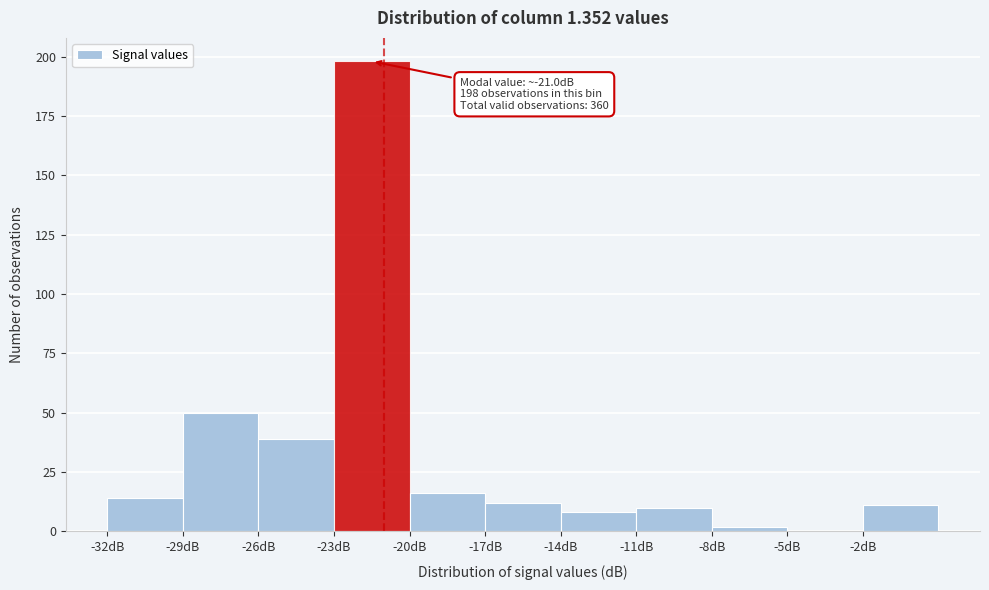

Over which range of the x-axis is the bar tallest?

-23 to -20